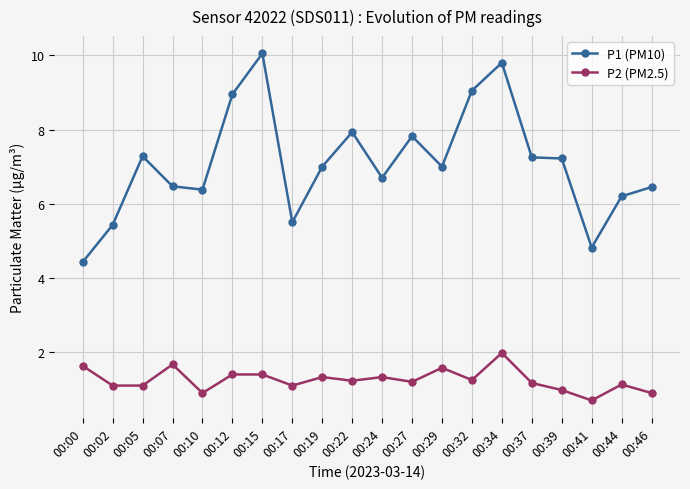

Is this an area chart (filled region under the line)?

No